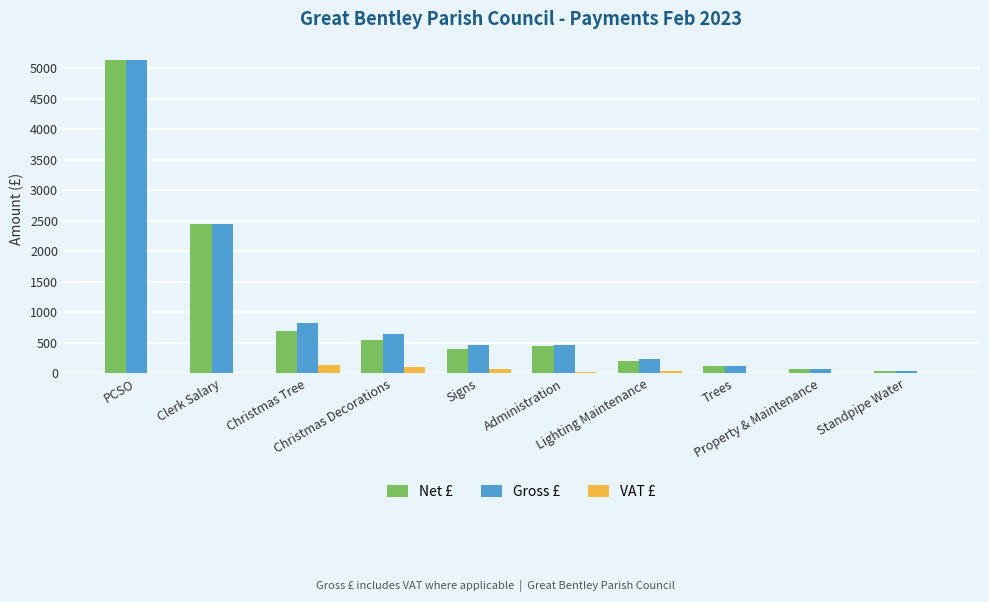

Between PCSO and Christmas Decorations, which series saw the biggest shift?

Net £